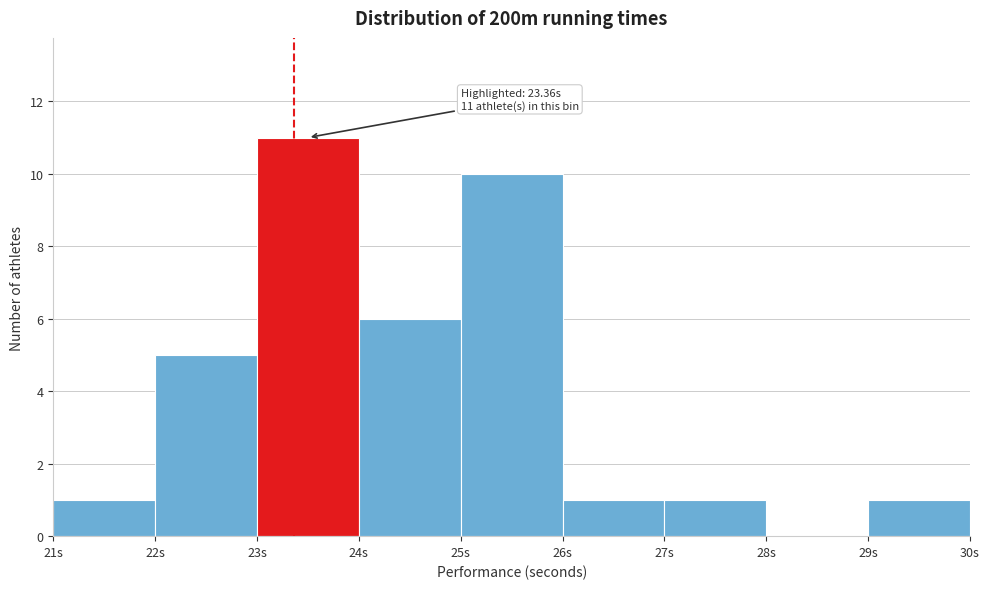

Over which range of the x-axis is the bar tallest?

23 to 24